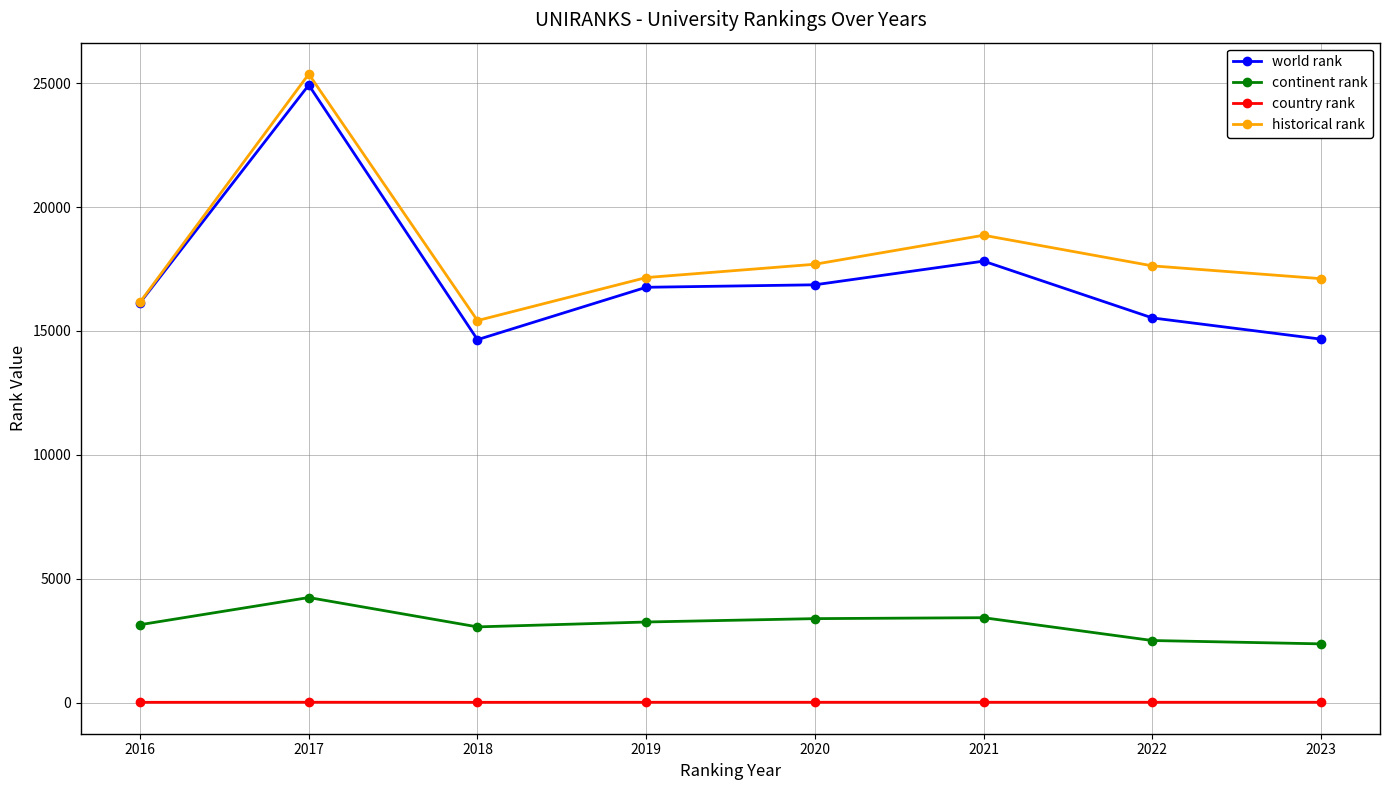

What is the smallest value displayed?

18.0